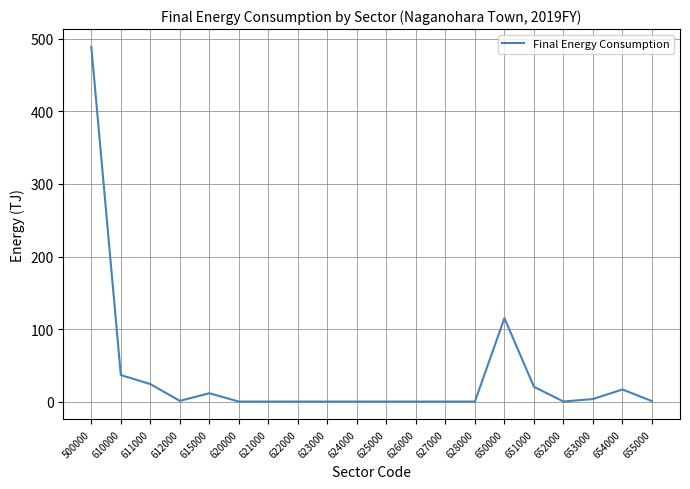

True or false: the data shows 3.5 at 653000.

True